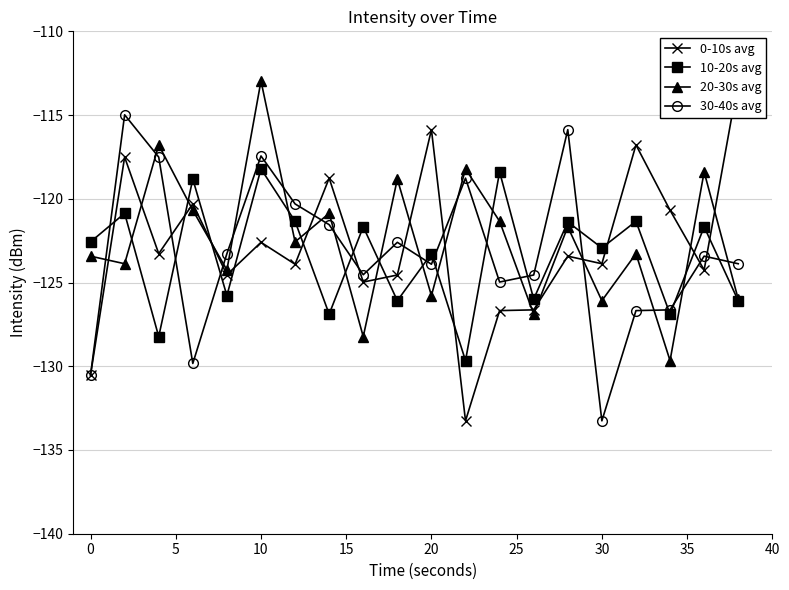

True or false: 10-20s avg and 30-40s avg cross at least once.

True